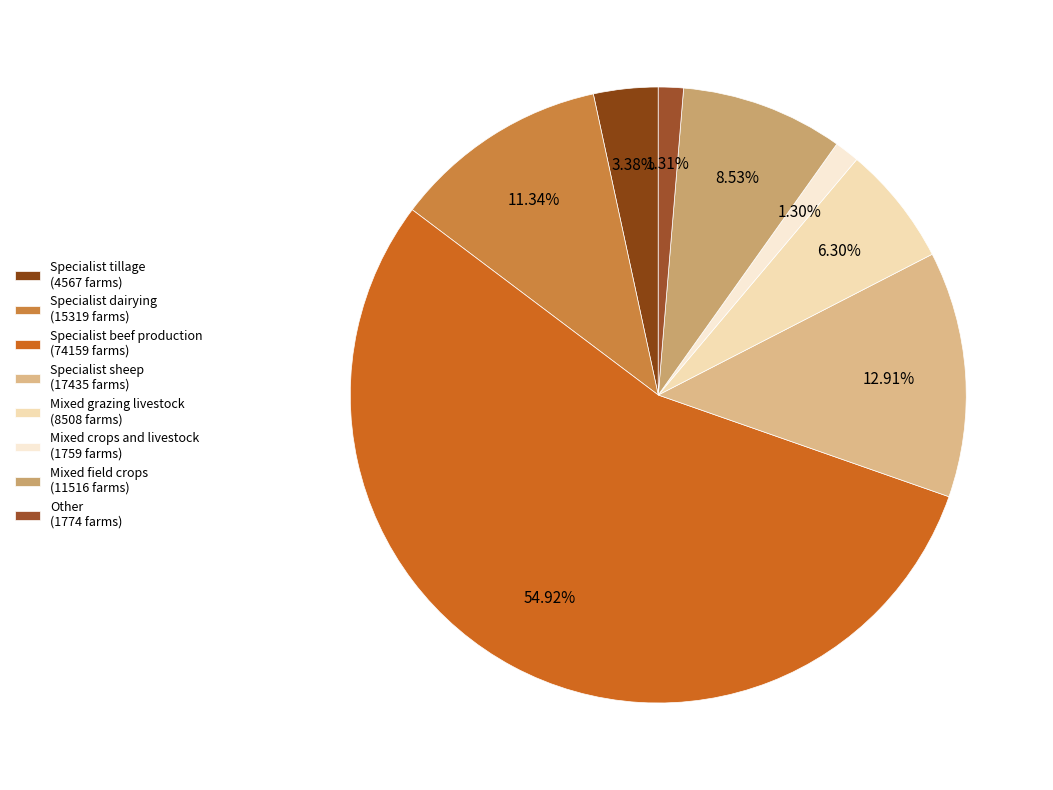

Is Specialist beef production the majority of the pie?

Yes